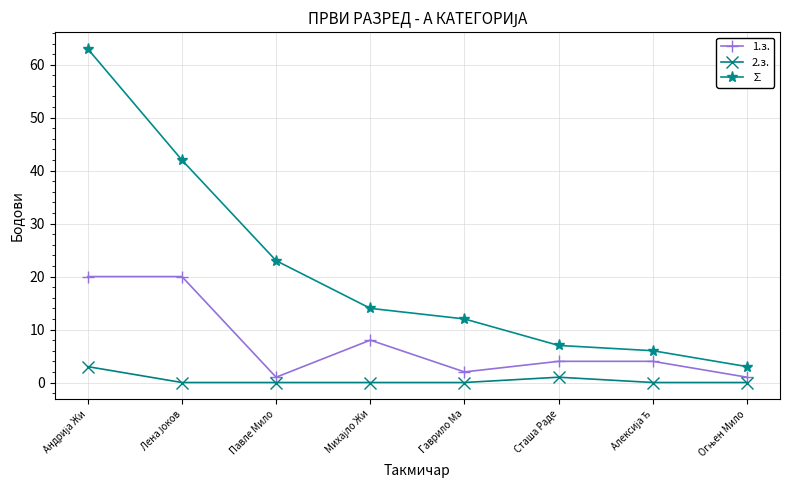

Which series has the largest total across all categories?

∑